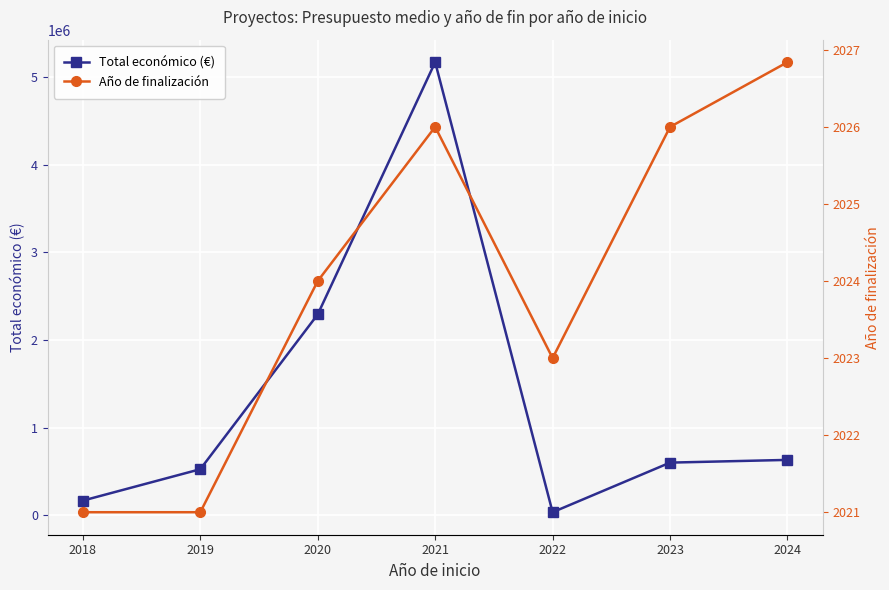

Reading left to right, transcribe all the data shown in this chart.

Total económico (€): 164866.7	523677.0	2291942.0	5173621.0	32242.0	598909.0	629967.0
Año de finalización: 2021.0	2021.0	2024.0	2026.0	2023.0	2026.0	2026.8